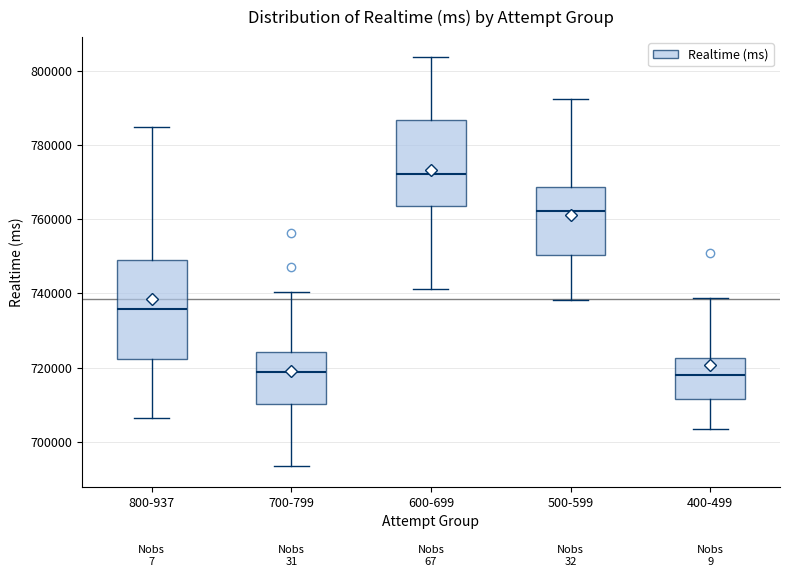

Reading left to right, transcribe this box plot: for each box, give where its median line is, the range the box spans, and where its two whiskers end, as read against the y-axis. The values are not printed on the chart, so give them approximately, as read against the axis.

800-937: median 736000, box 722000 to 748000, whiskers 706000 to 784000
700-799: median 718000, box 710000 to 724000, whiskers 694000 to 740000
600-699: median 772000, box 764000 to 786000, whiskers 742000 to 804000
500-599: median 762000, box 750000 to 768000, whiskers 738000 to 792000
400-499: median 718000, box 712000 to 722000, whiskers 704000 to 738000